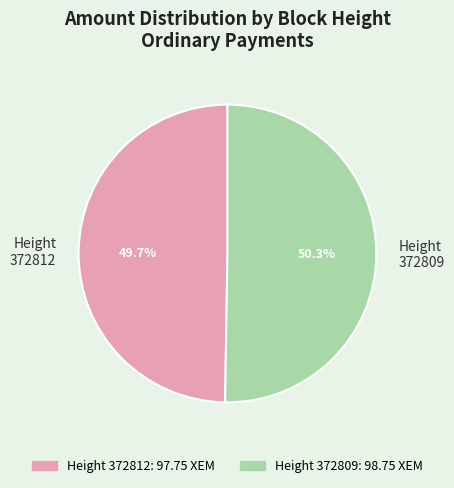

Between Height 372812 and Height 372809, which is larger?

Height 372809